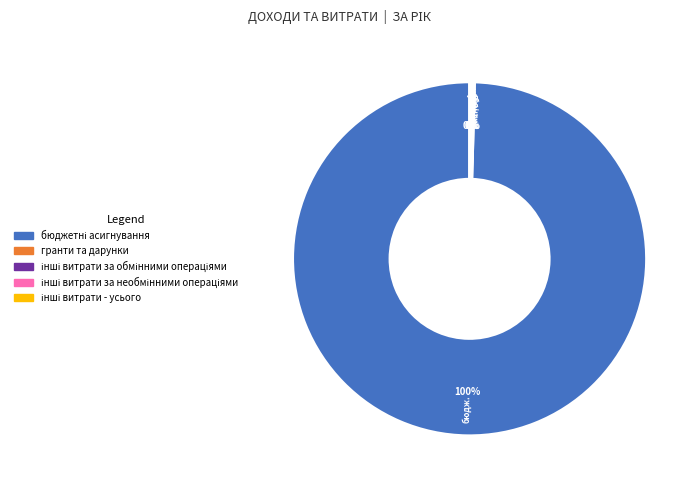

To the nearest percent, what is the average slice percentage?

20%